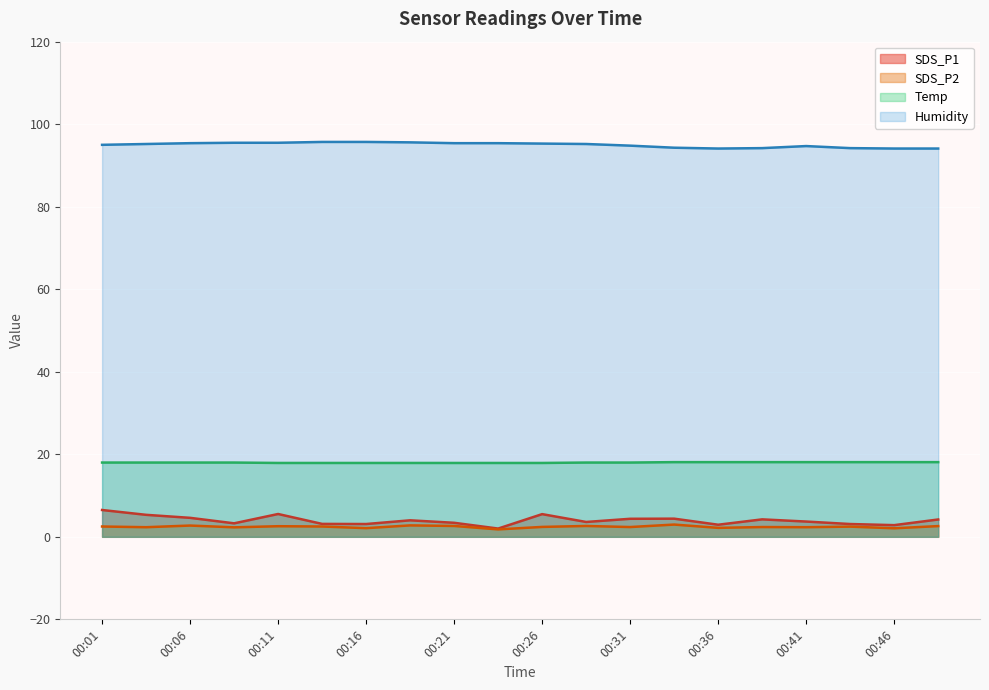

Which series has the largest range (max minus min)?

SDS_P1